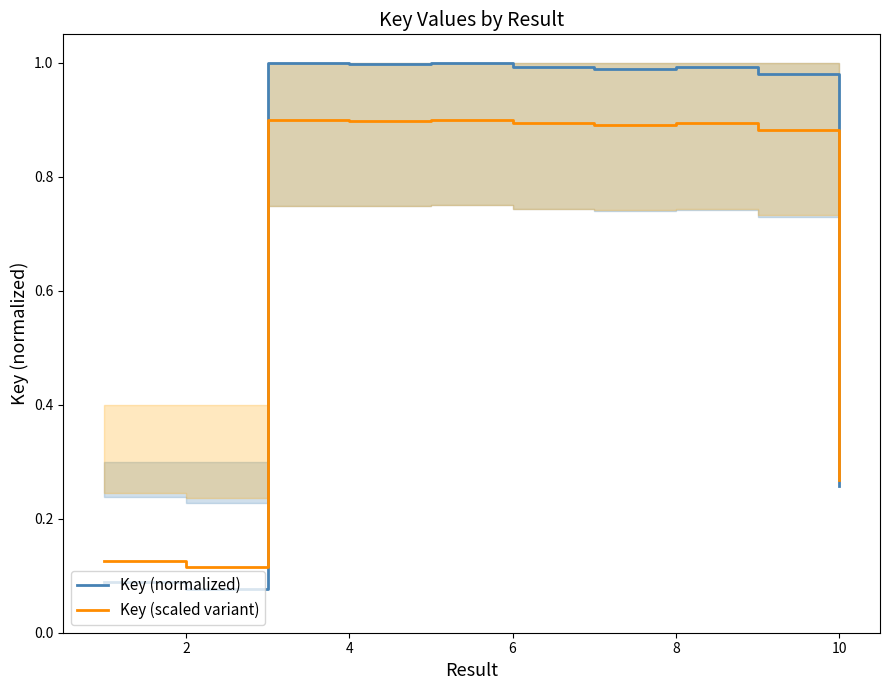

What is the lowest value of the Key (normalized) series?

0.1